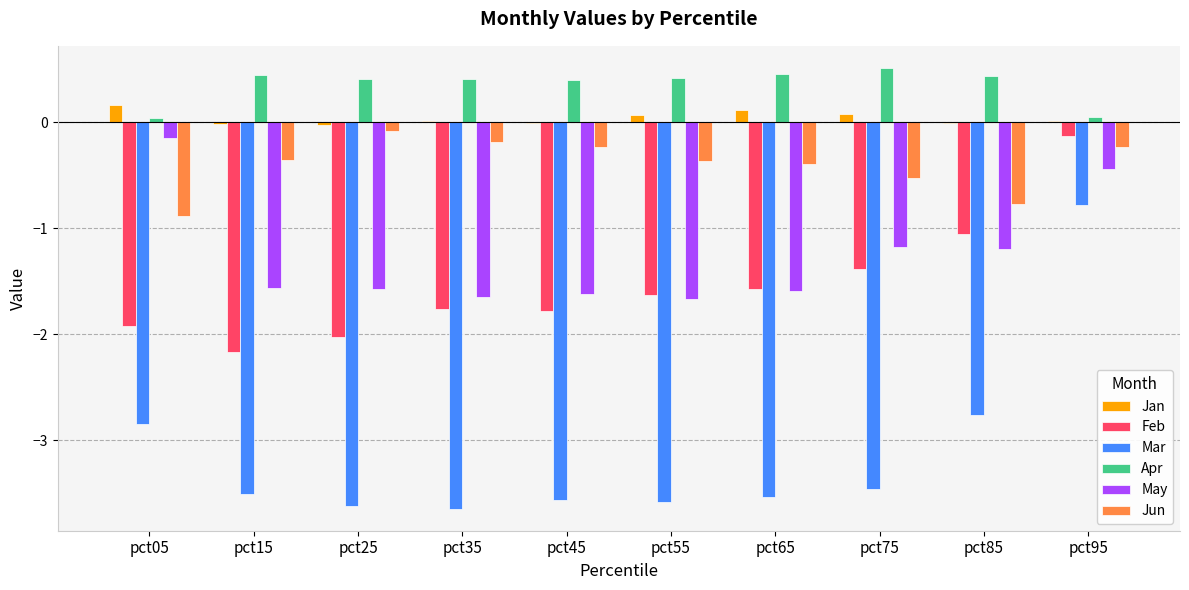

Which series has the largest total across all categories?

Apr